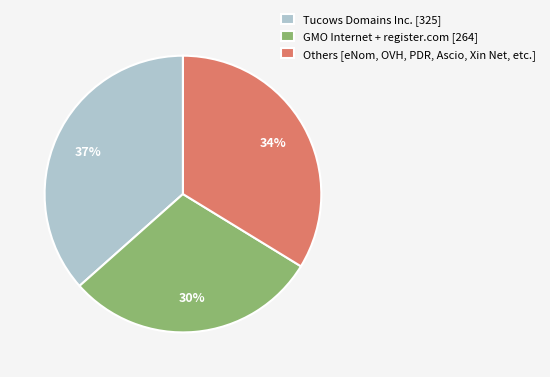

How many segments does this pie chart have?

3